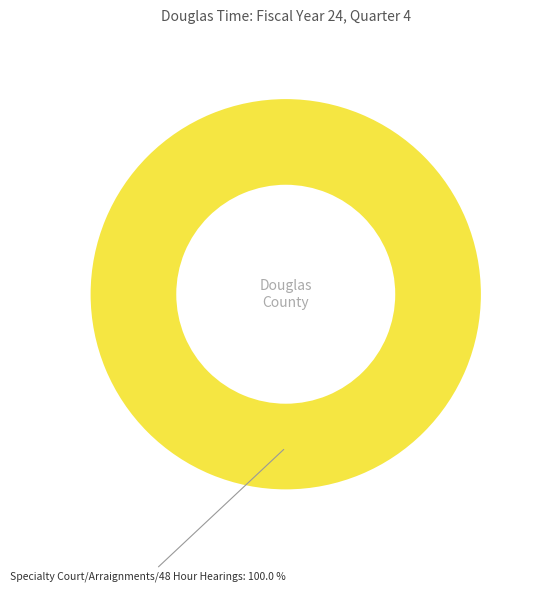

Is there a majority slice in this chart?

Yes